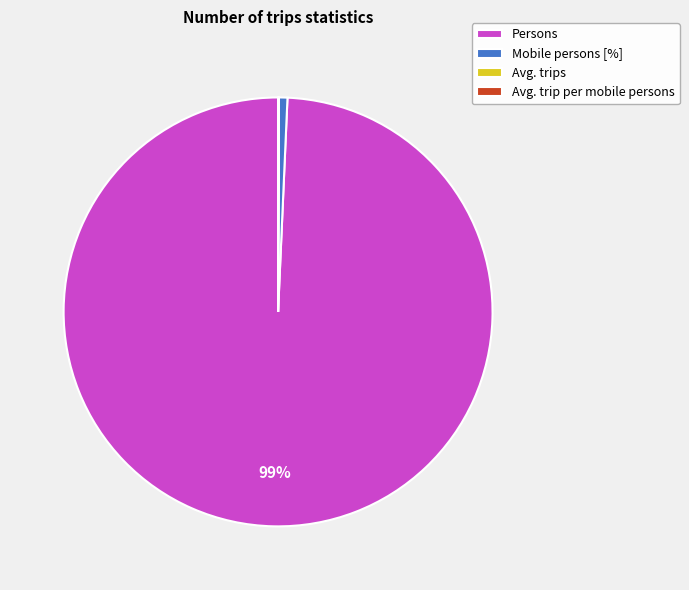

To the nearest percent, what is the average slice percentage?

25%